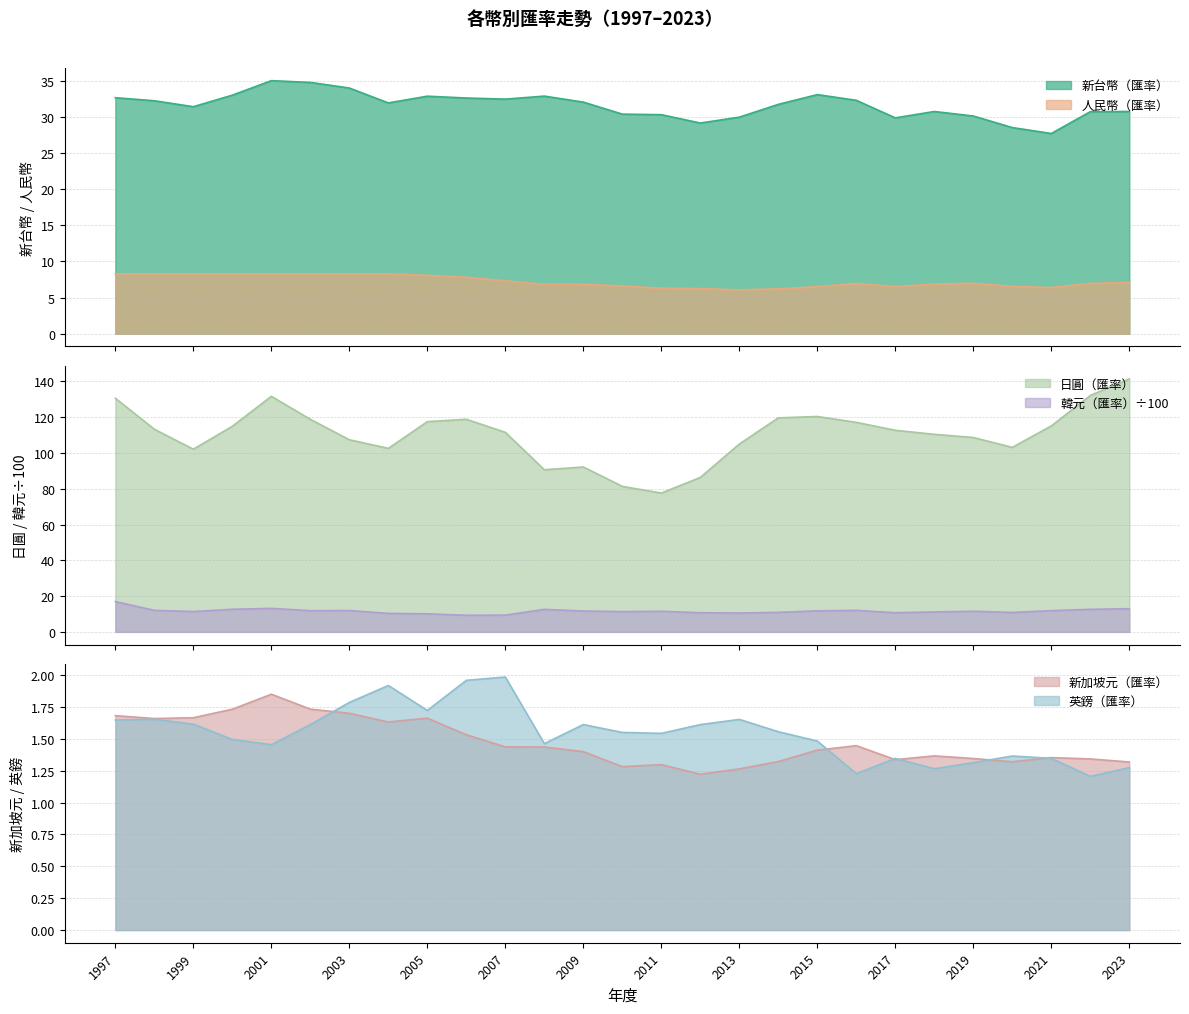

True or false: 人民幣（匯率） has a value of 1.7 at 2004.

False